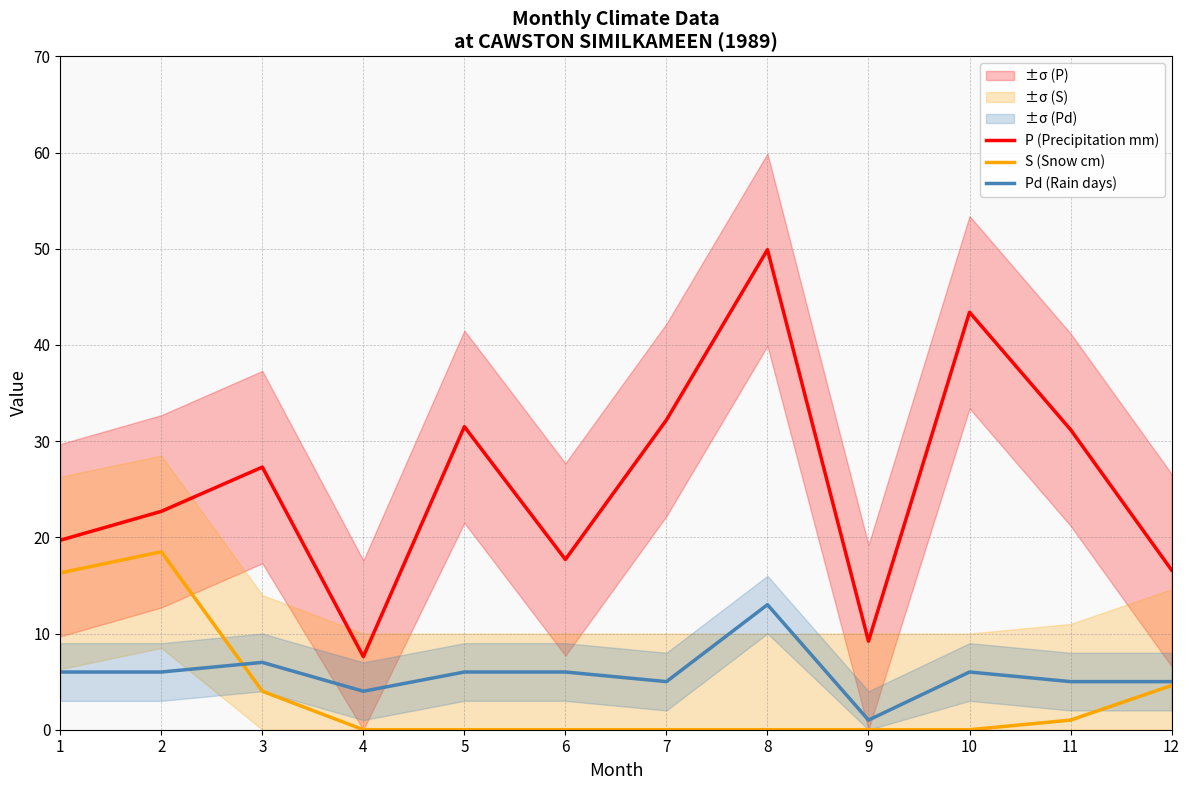

The value of P (Precipitation mm) at 5 is 48.6. True or false?

False